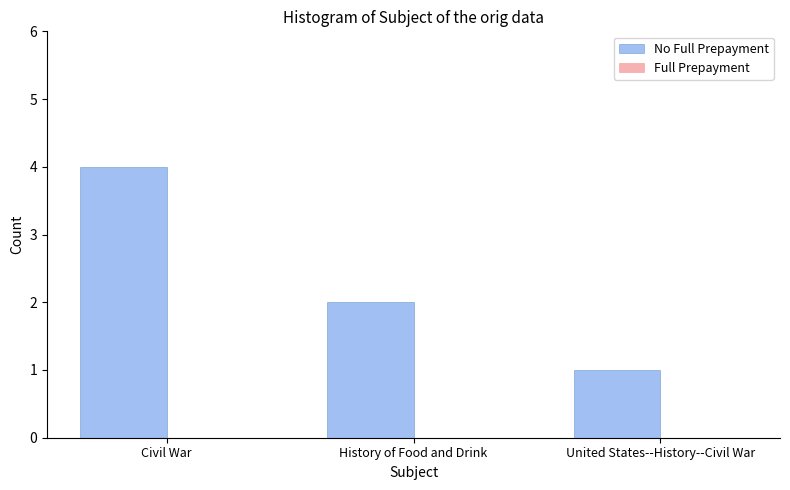

What is the label of the 2nd bar from the right?

History of Food and Drink